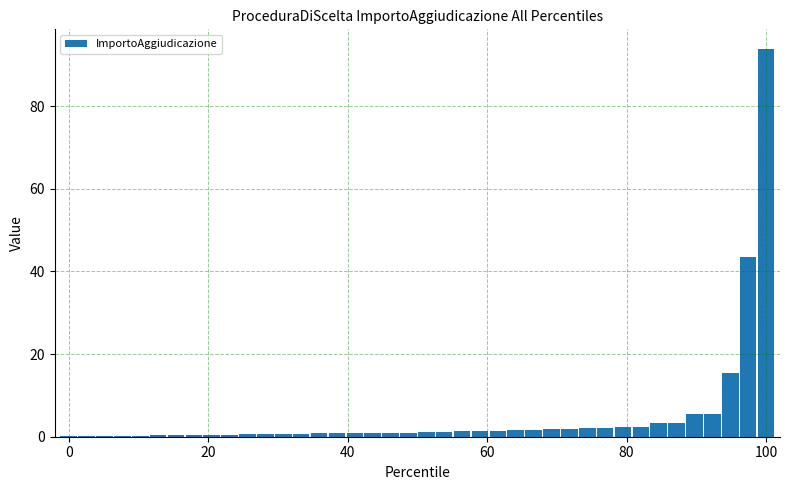

How many distinct data groups are displayed?

1